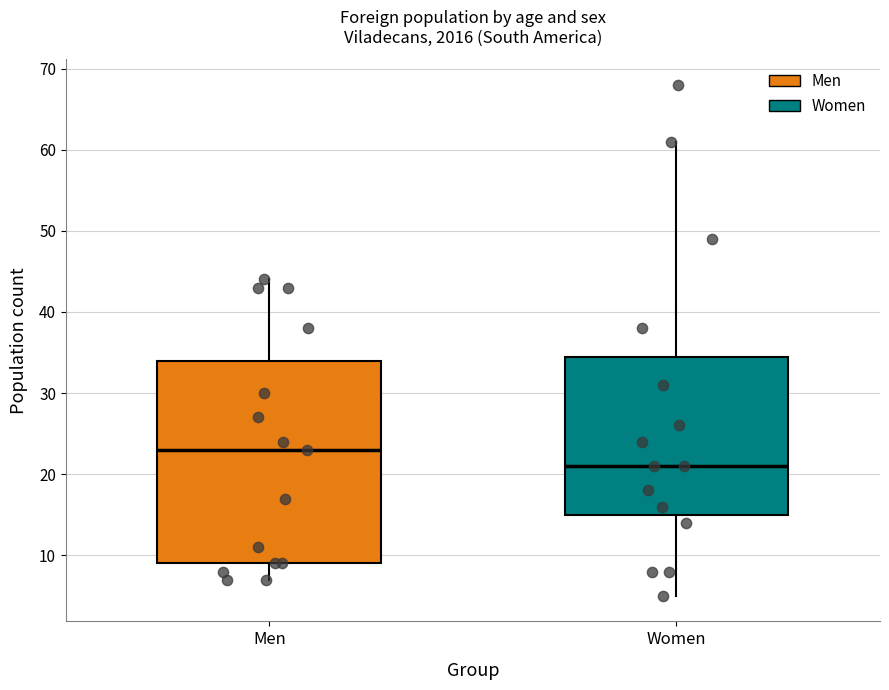

Which box has the lowest median line?

Women